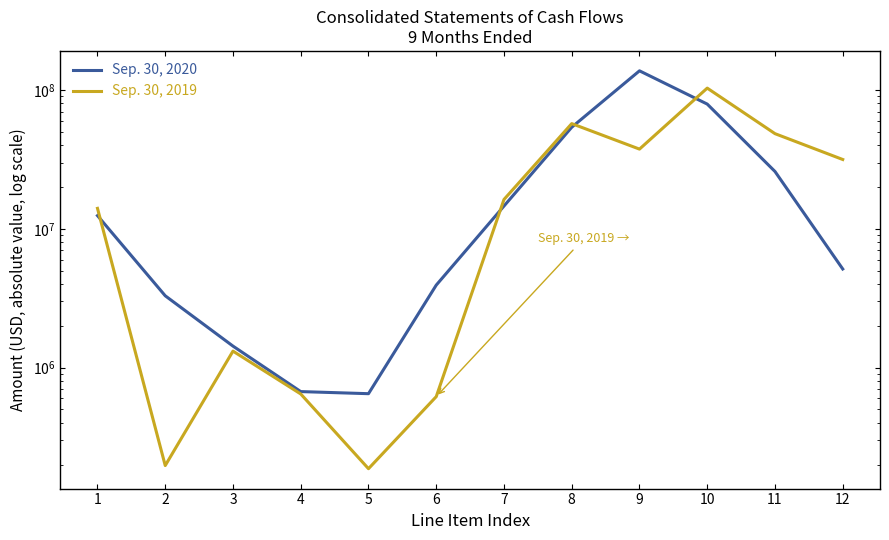

True or false: Sep. 30, 2019 has more than 0 interior local peaks.

True